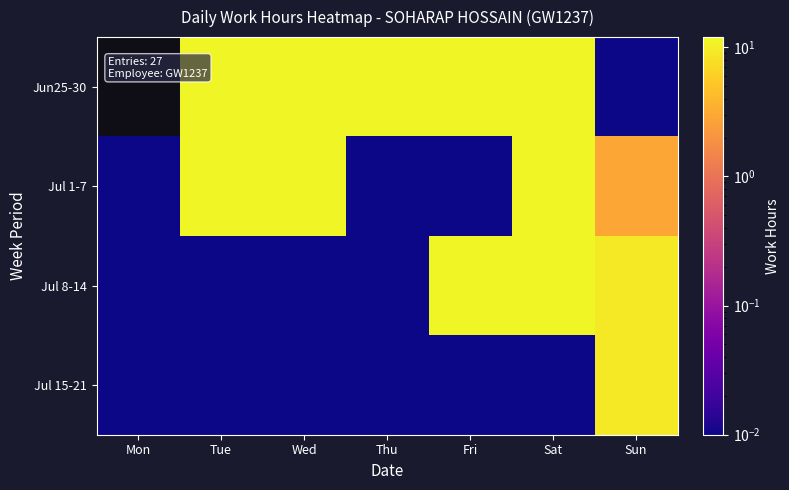

What is the difference between the maximum and minimum values in the Jul 1-7 series?

11.3